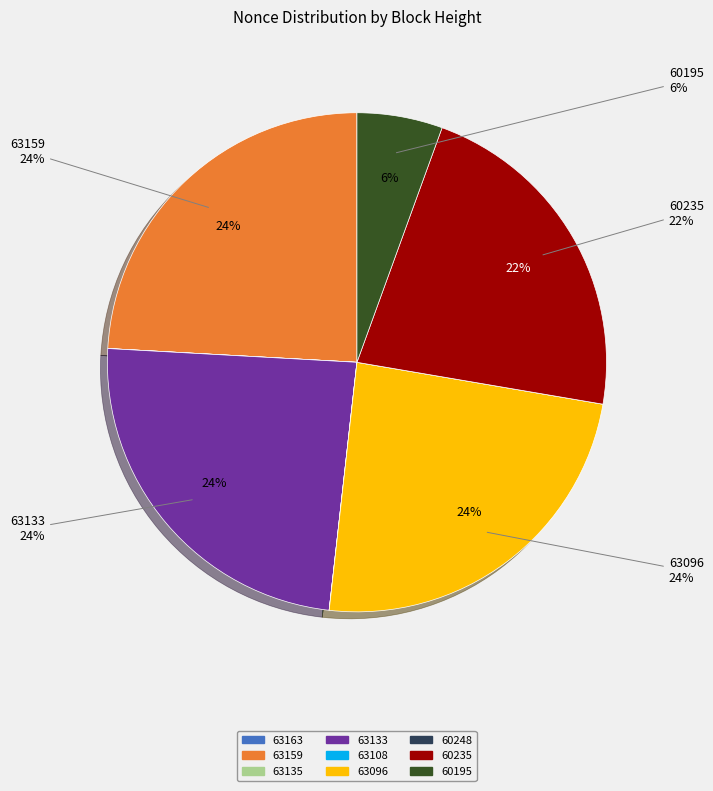

Is 63135 the majority of the pie?

No